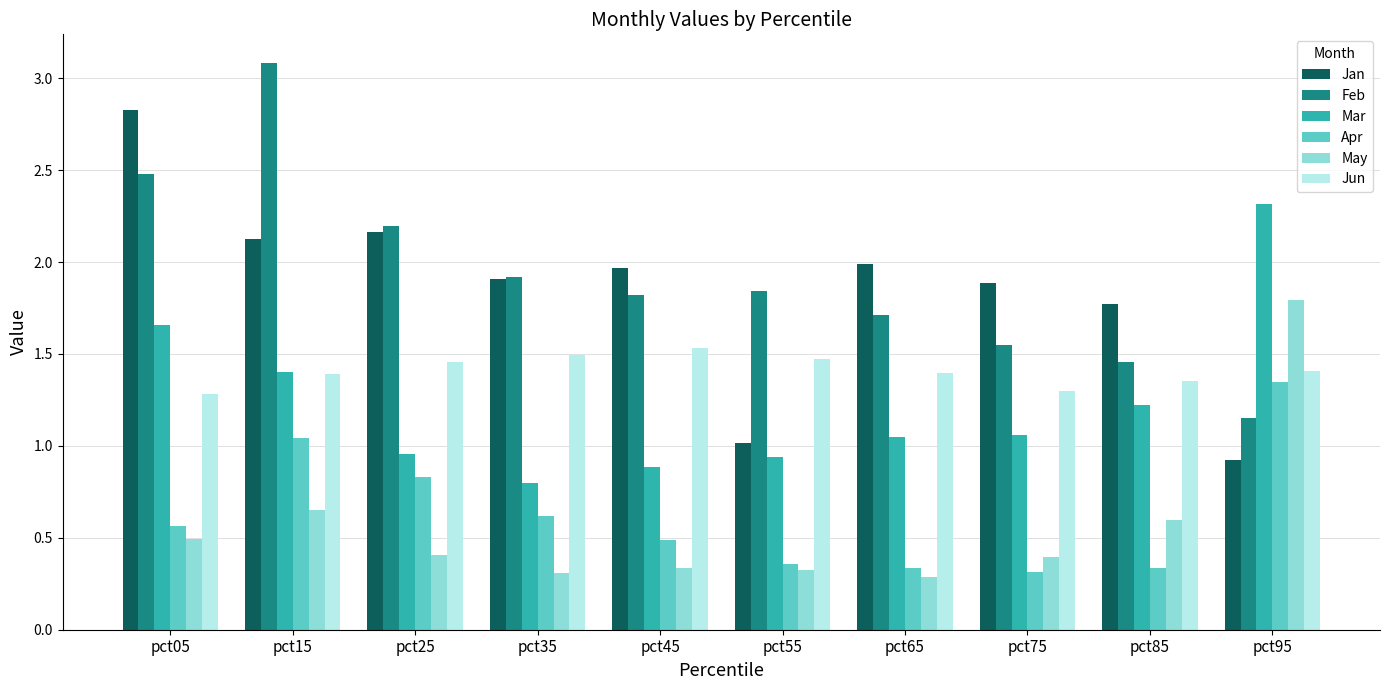

What is the spread (max minus min) of values at pct75?

1.6